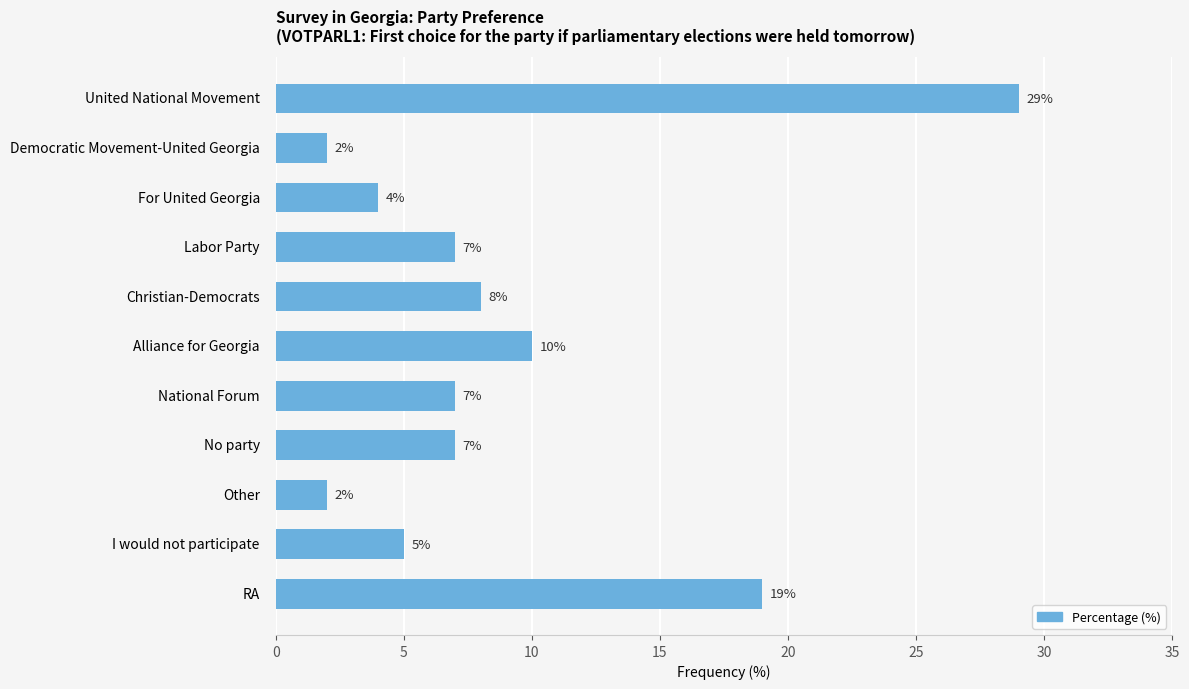

The chart shows a value of 4 at For United Georgia. True or false?

True